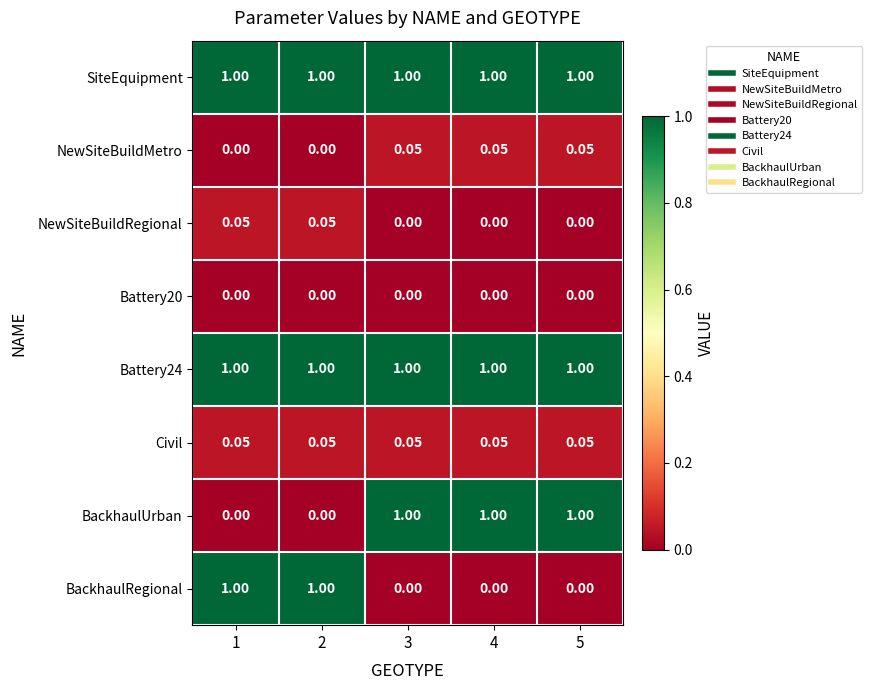

How many distinct data groups are displayed?

8